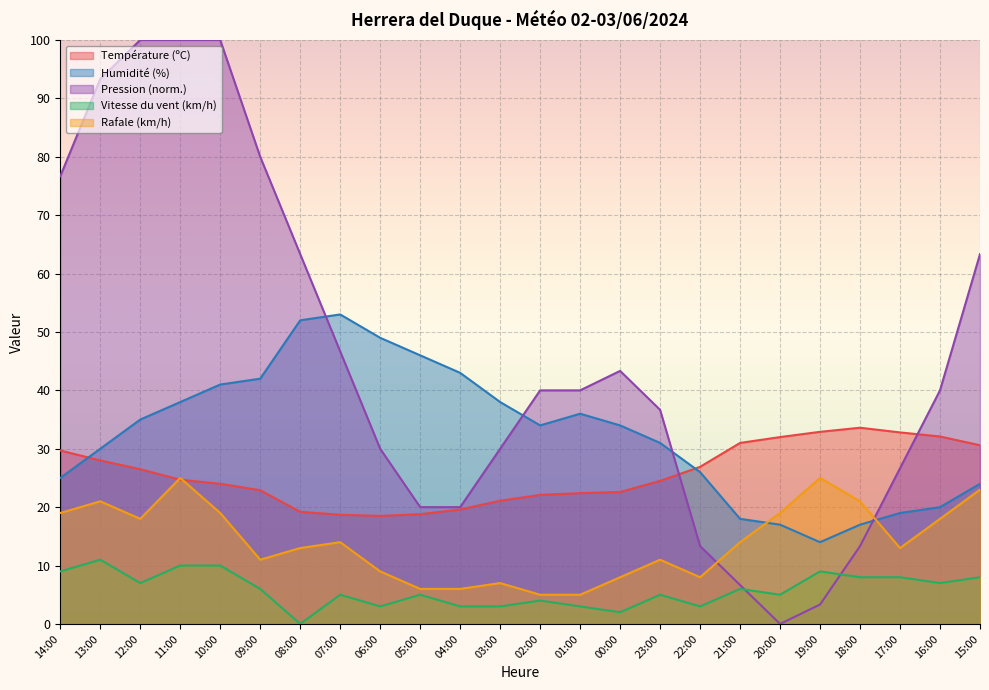

Which series ends up on top after the final intersection of Température (ºC) and Humidité (%)?

Température (ºC)